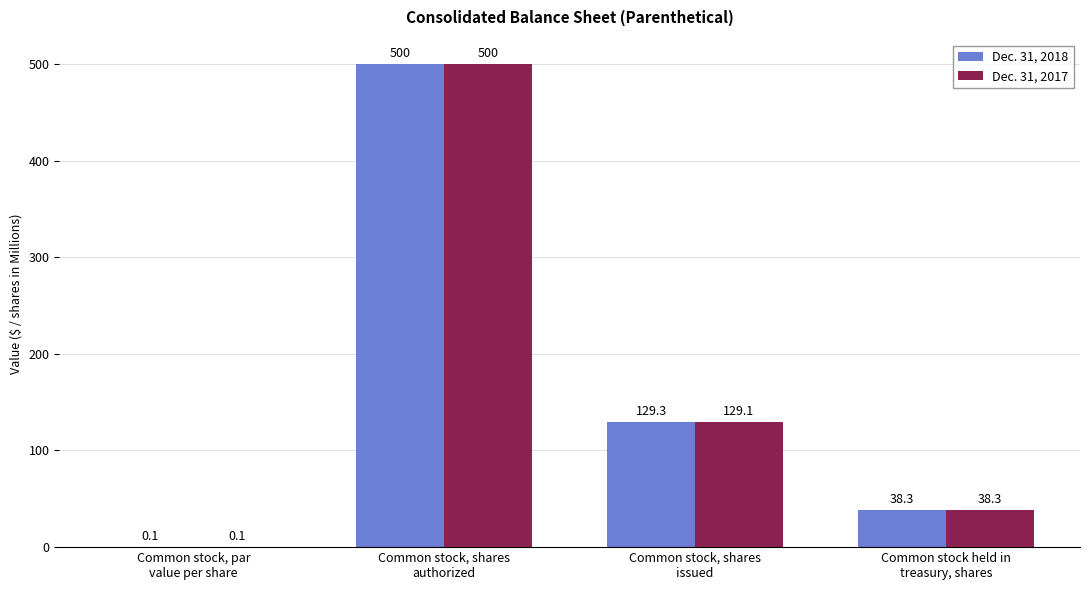

What is the maximum value shown in the chart?

500.0